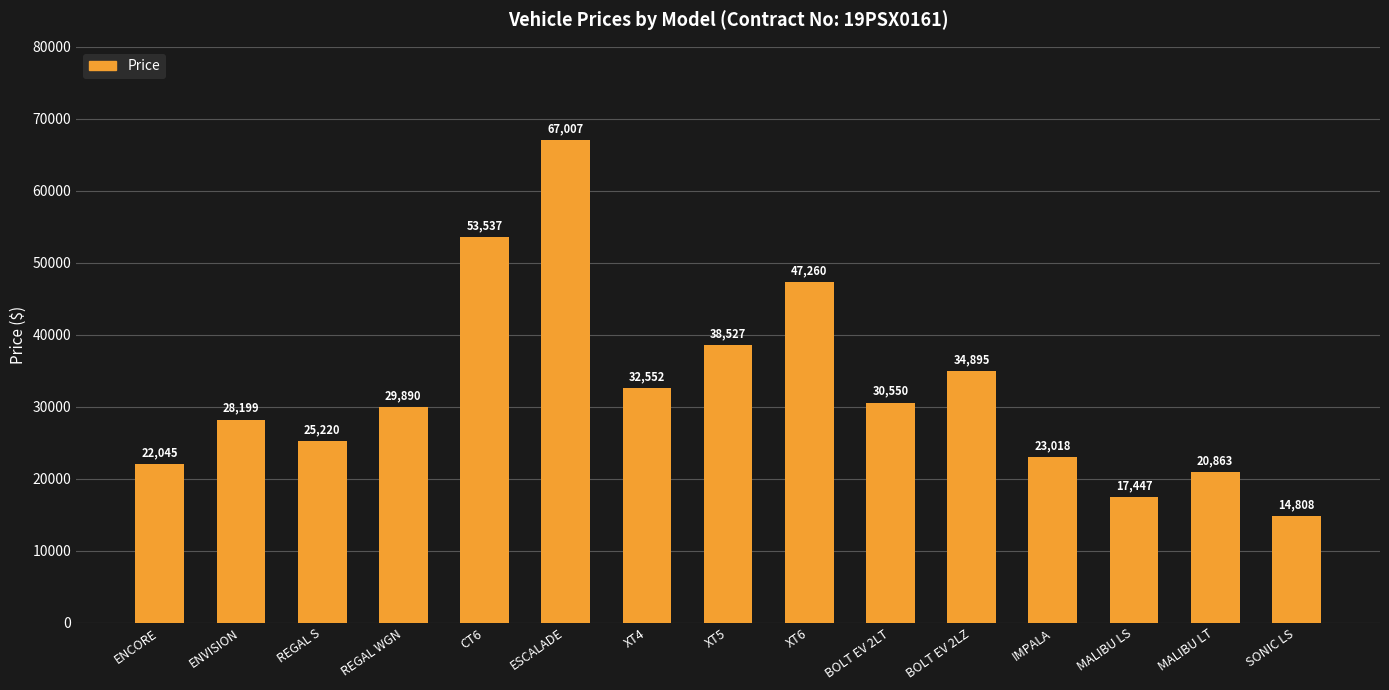

How many categories are shown in the chart?

15